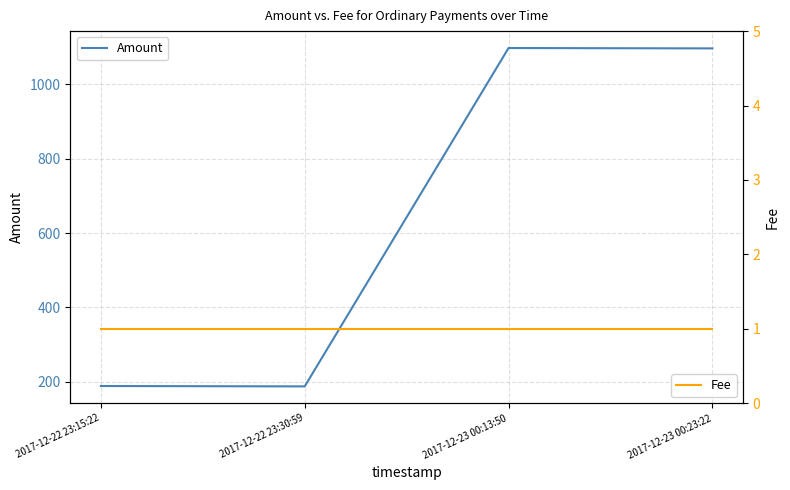

List the series in order of their overall mean, highest first.

Amount, Fee